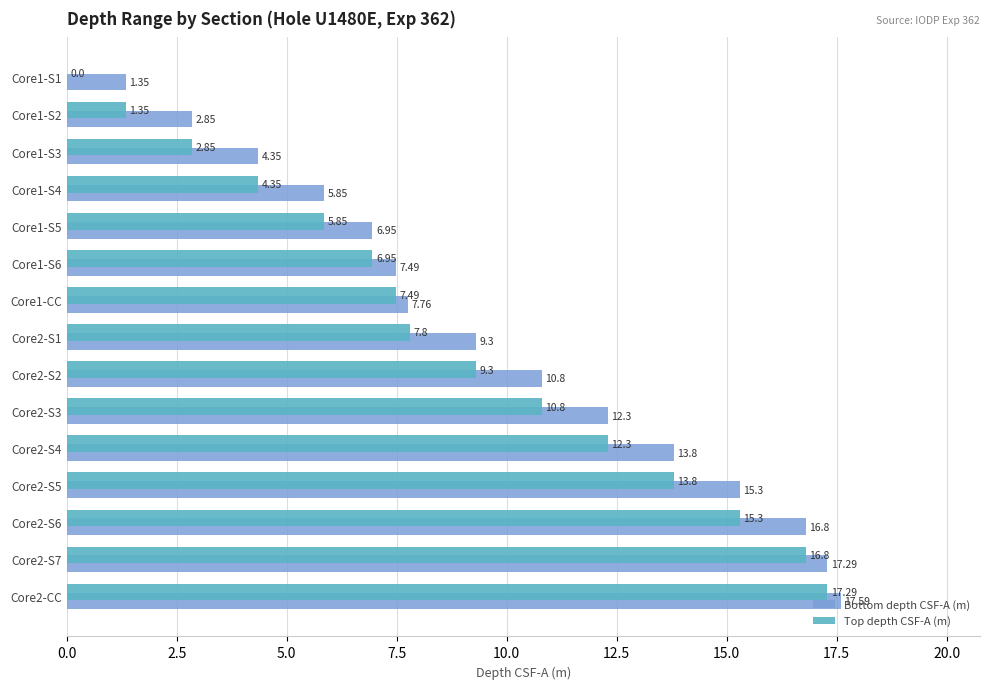

What is the sum of the Bottom depth CSF-A (m) values at Core1-S4 and Core2-S1?

15.2